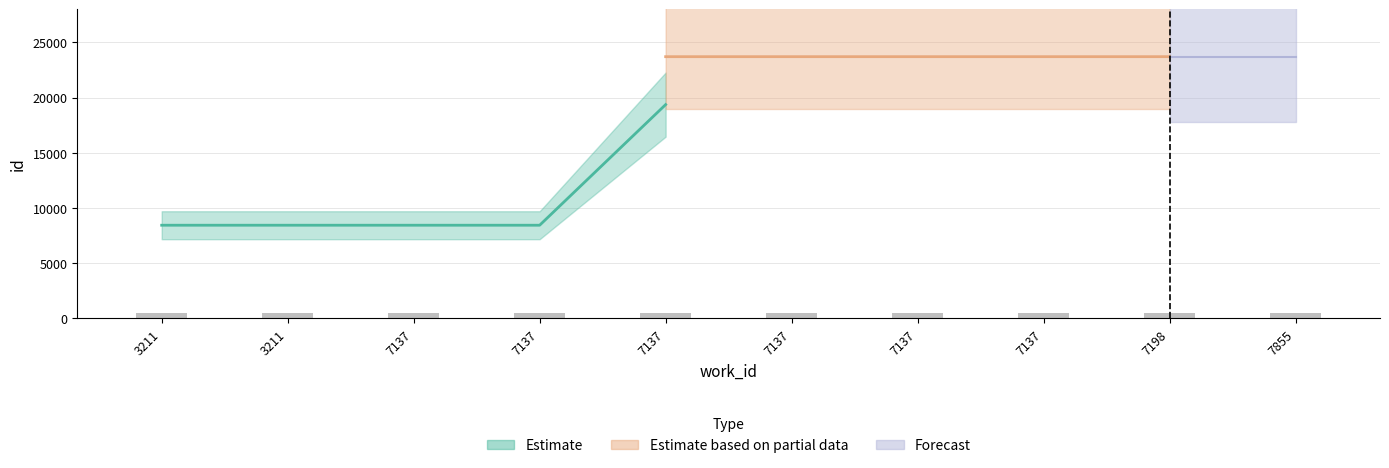

Count the number of categories in the chart.

10